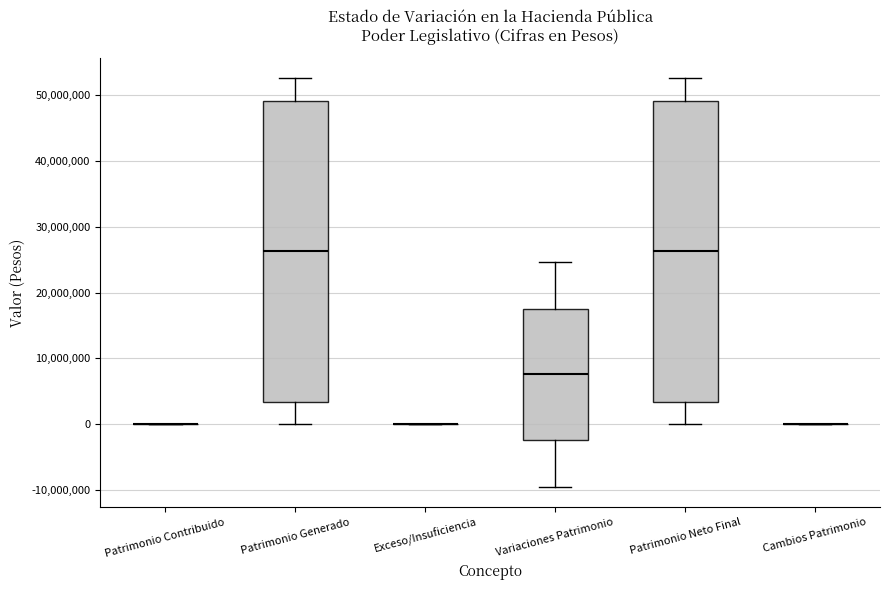

Reading left to right, read every box against the y-axis: the position of its median line, the range the box covers, and the ends of its whiskers. The values are not printed on the chart, so give them approximately, as read against the axis.

Patrimonio Contribuido: box collapsed to a line at 0, whiskers 0 to 0
Patrimonio Generado: median 26000000, box 3000000 to 49000000, whiskers 0 to 53000000
Exceso/Insuficiencia: box collapsed to a line at 0, whiskers 0 to 0
Variaciones Patrimonio: median 8000000, box -2000000 to 18000000, whiskers -9000000 to 25000000
Patrimonio Neto Final: median 26000000, box 3000000 to 49000000, whiskers 0 to 53000000
Cambios Patrimonio: box collapsed to a line at 0, whiskers 0 to 0